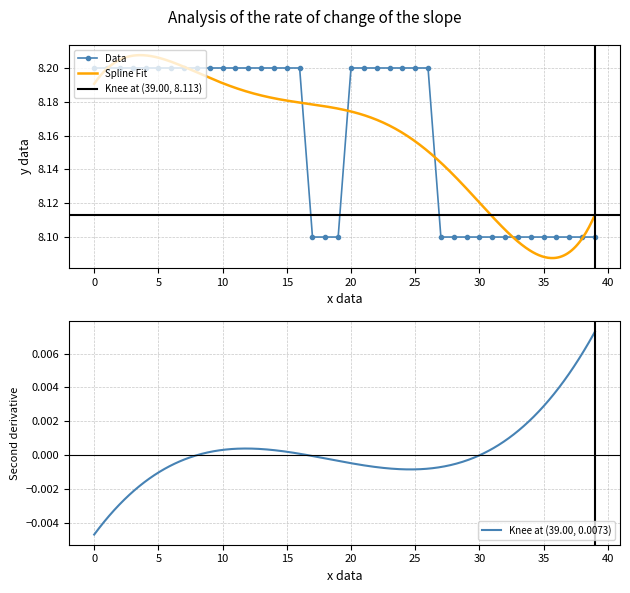

What is the value of the 16th point from the left?

8.2